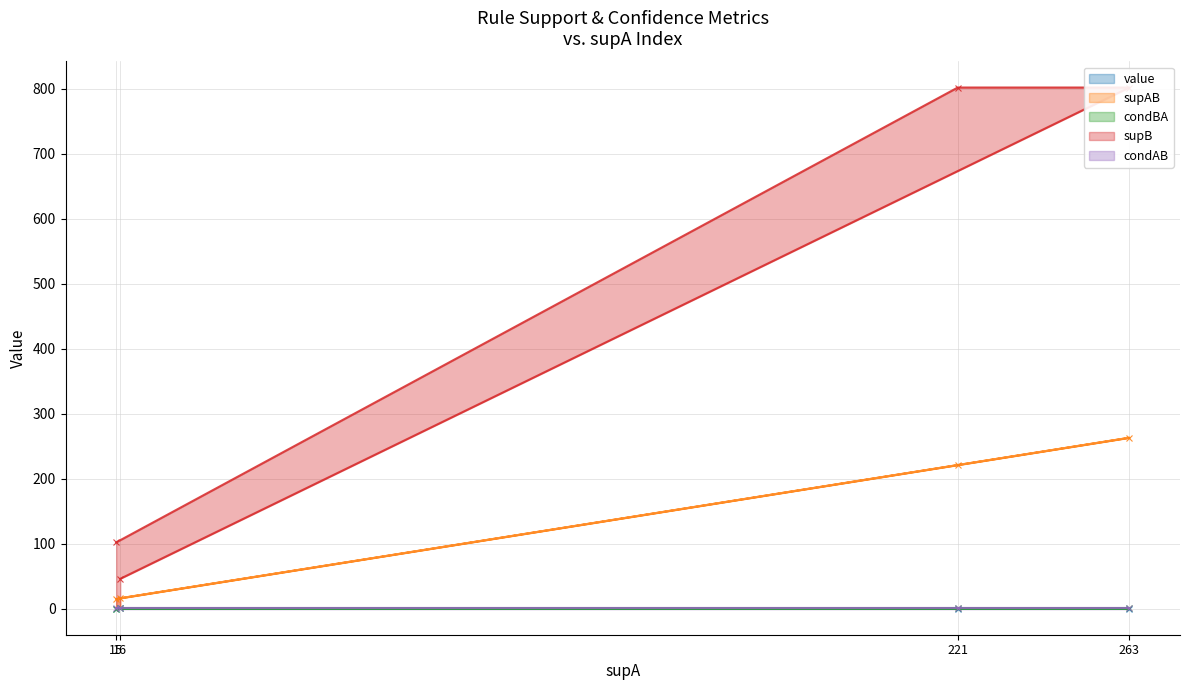

What is the spread (max minus min) of values at 15?

101.9